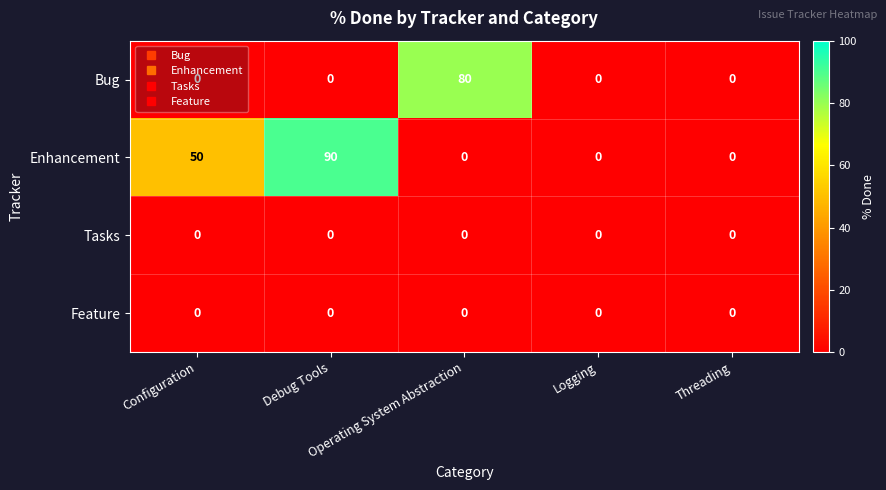

What is the highest value of the Enhancement series?

90